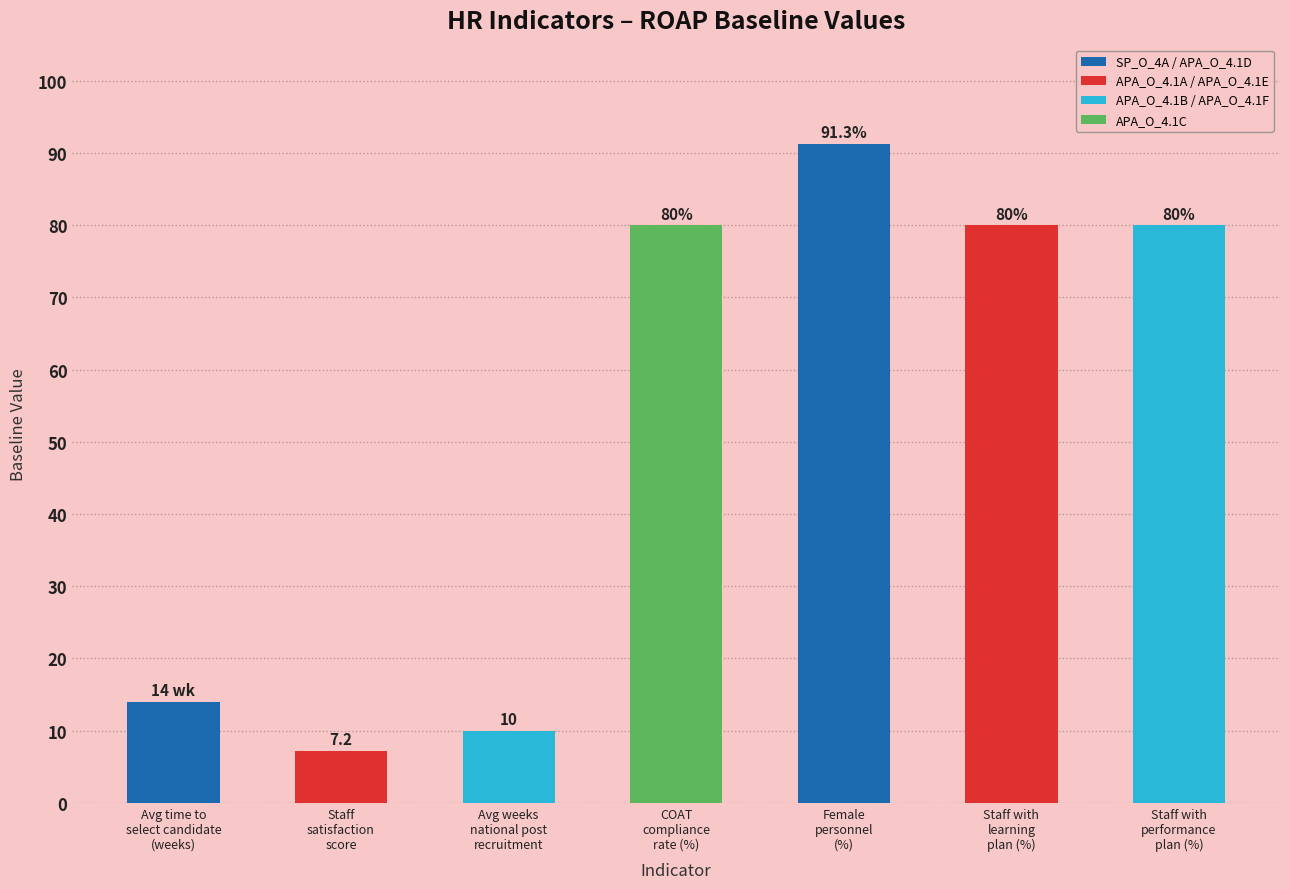

Reading left to right, what are all the values shown in this chart?

Avg time to
select candidate
(weeks)=14.0	Staff
satisfaction
score=7.2	Avg weeks
national post
recruitment=10.0	COAT
compliance
rate (%)=80.0	Female
personnel
(%)=91.3	Staff with
learning
plan (%)=80.0	Staff with
performance
plan (%)=80.0